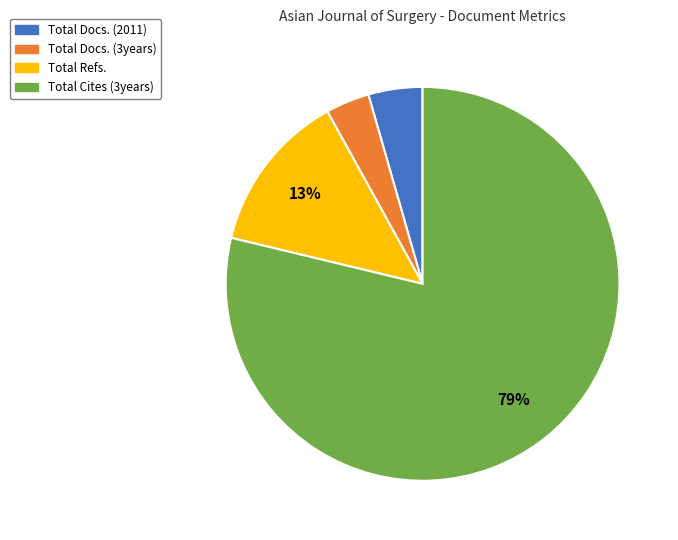

To the nearest percent, what portion does Total Docs. (2011) represent?

4%